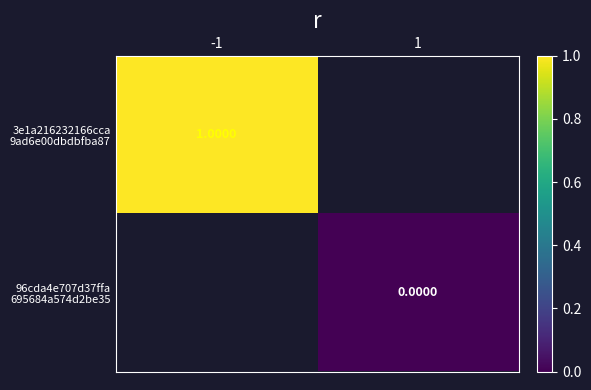

List the series in order of their overall mean, highest first.

3e1a216232166cca 9ad6e00dbdbfba87, 96cda4e707d37ffa 695684a574d2be35